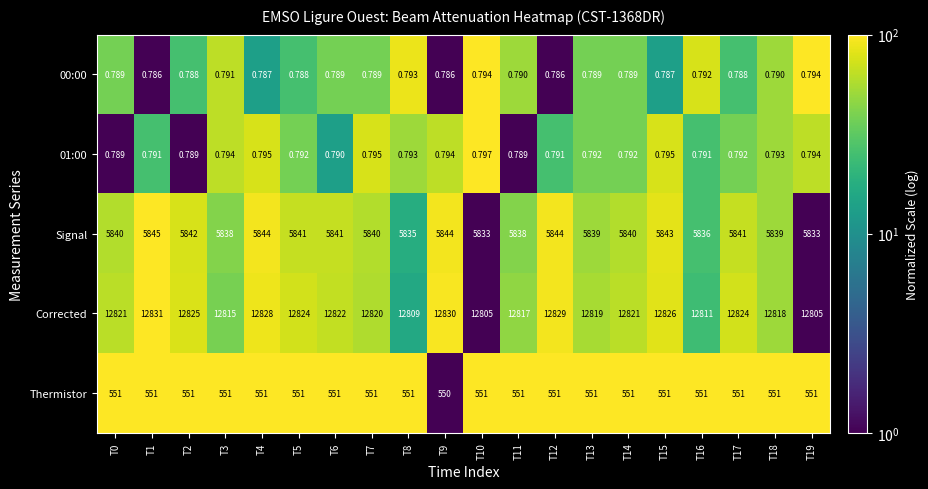

Which series has the largest total across all categories?

Corrected